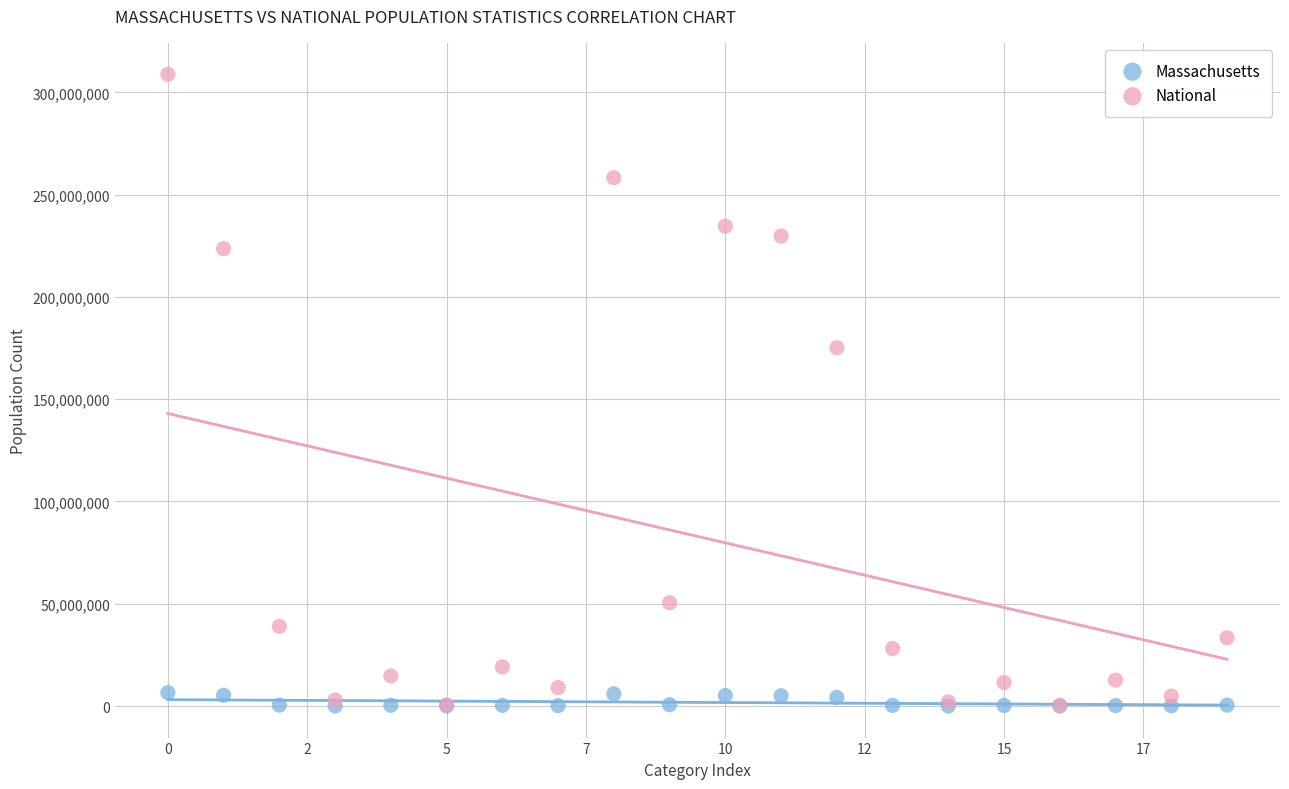

In the National series, what Y value is closest to 154563973?

175134916